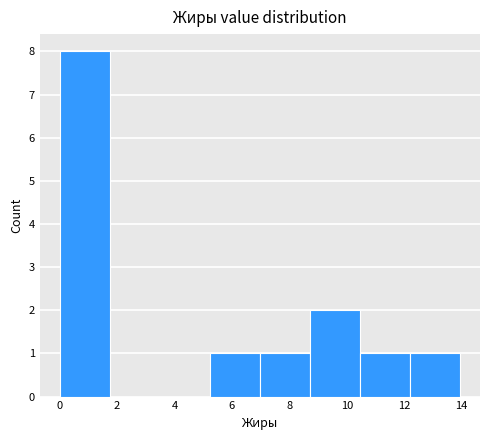

Over which range of the x-axis is the bar tallest?

0.0 to 1.8